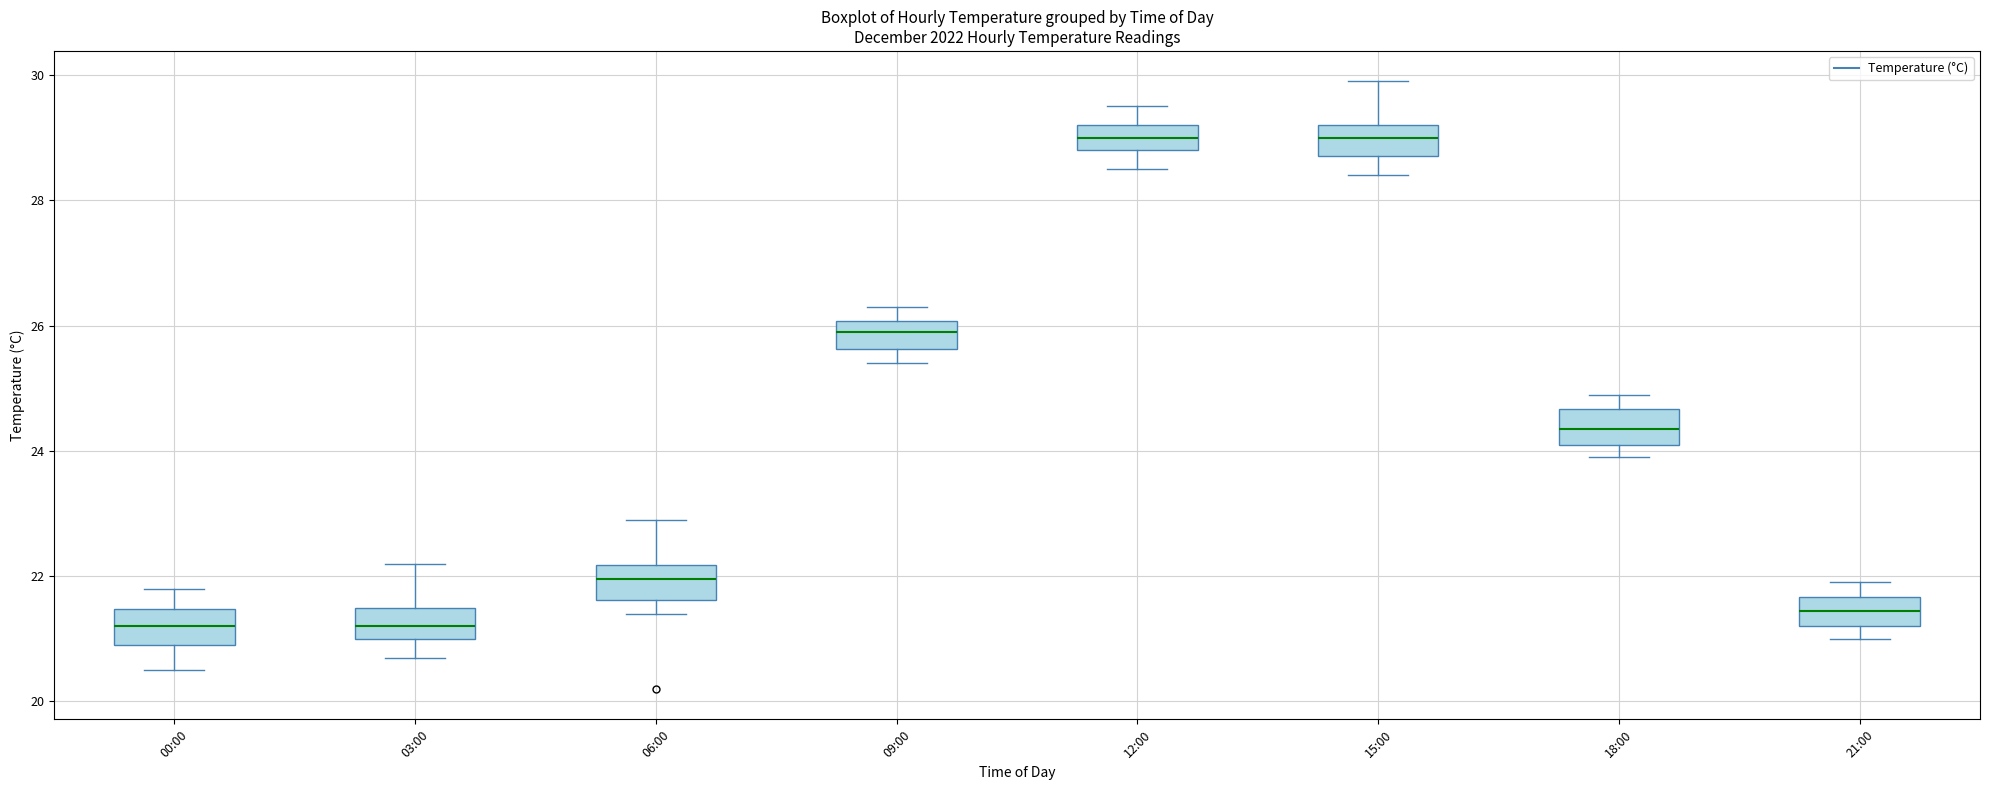

Reading left to right, read every box against the y-axis: the position of its median line, the range the box covers, and the ends of its whiskers. The values are not printed on the chart, so give them approximately, as read against the axis.

00:00: median 21.2, box 21.0 to 21.4, whiskers 20.6 to 21.8
03:00: median 21.2, box 21.0 to 21.6, whiskers 20.8 to 22.2
06:00: median 22.0, box 21.6 to 22.2, whiskers 21.4 to 23.0
09:00: median 26.0 (inside the box), box 25.6 to 26.0, whiskers 25.4 to 26.4
12:00: median 29.0, box 28.8 to 29.2, whiskers 28.6 to 29.6
15:00: median 29.0, box 28.8 to 29.2, whiskers 28.4 to 30.0
18:00: median 24.4, box 24.2 to 24.6, whiskers 24.0 to 25.0
21:00: median 21.4, box 21.2 to 21.6, whiskers 21.0 to 22.0